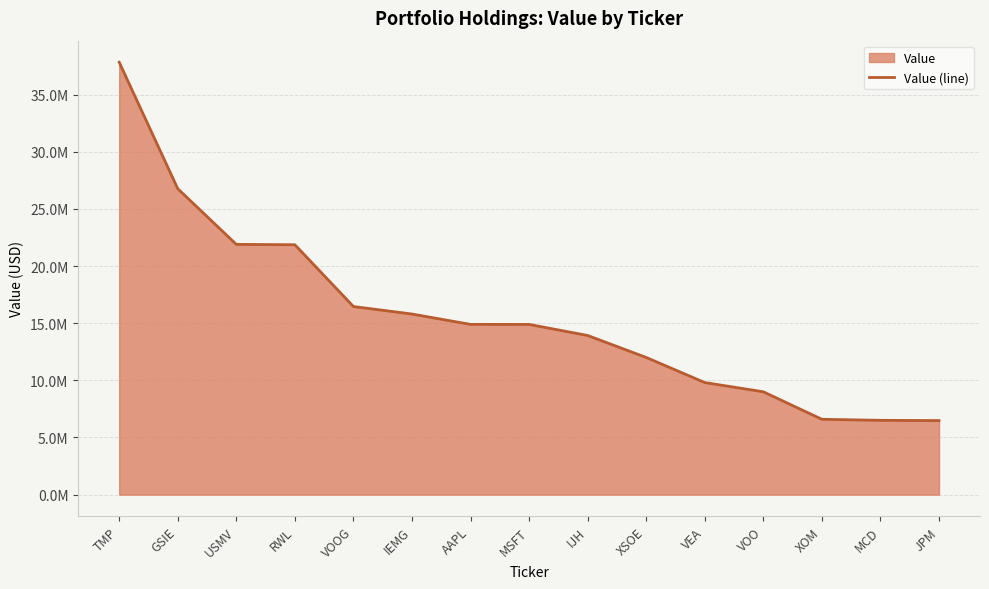

What is the label of the 2nd point from the left?

GSIE